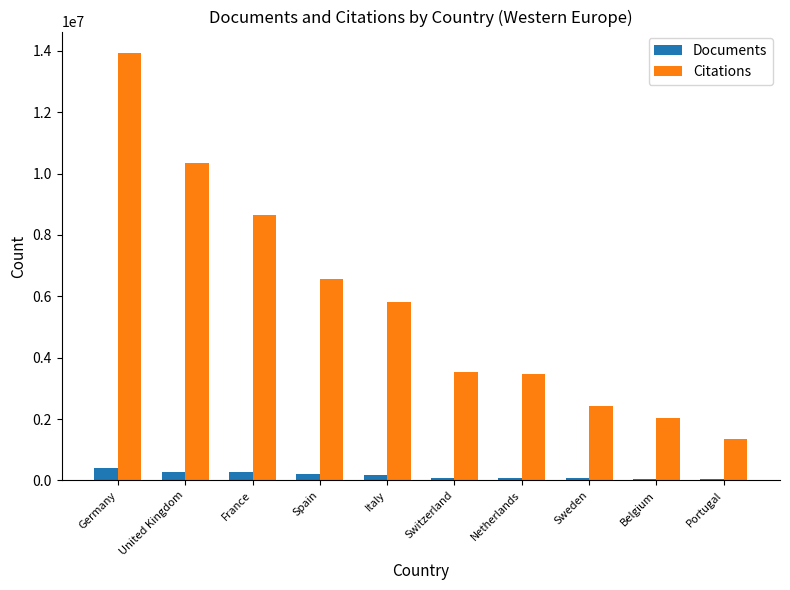

Rank the series by their maximum value, from lowest to highest.

Documents, Citations